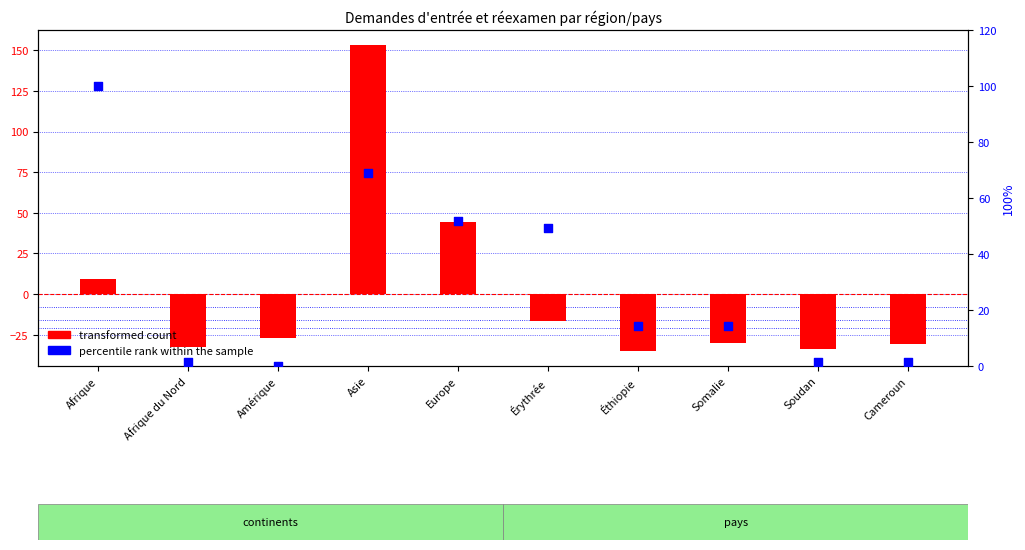

At which category is the sum across all series the highest?

Asie